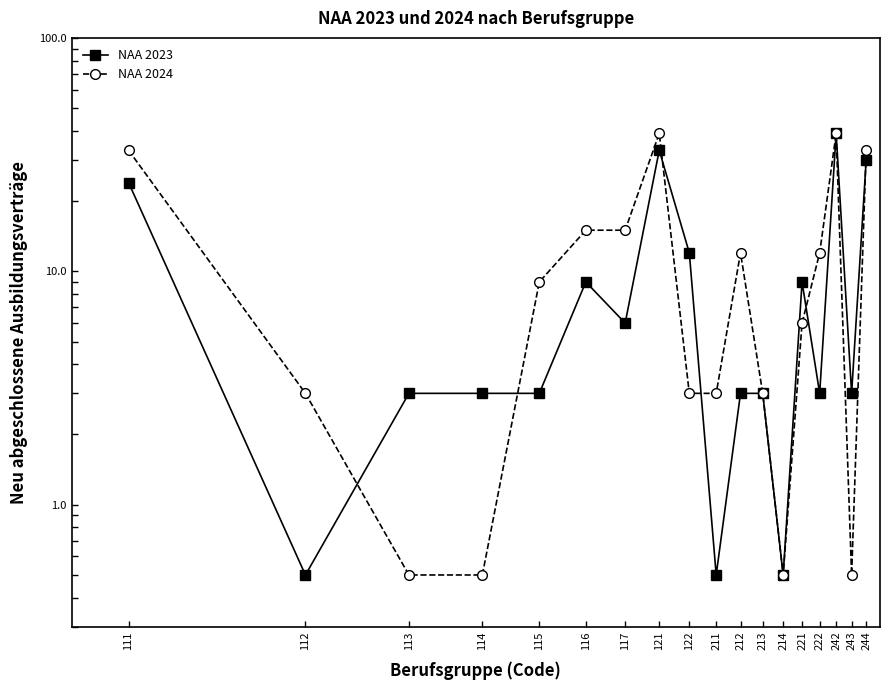

Where is the first local maximum for NAA 2023?

116